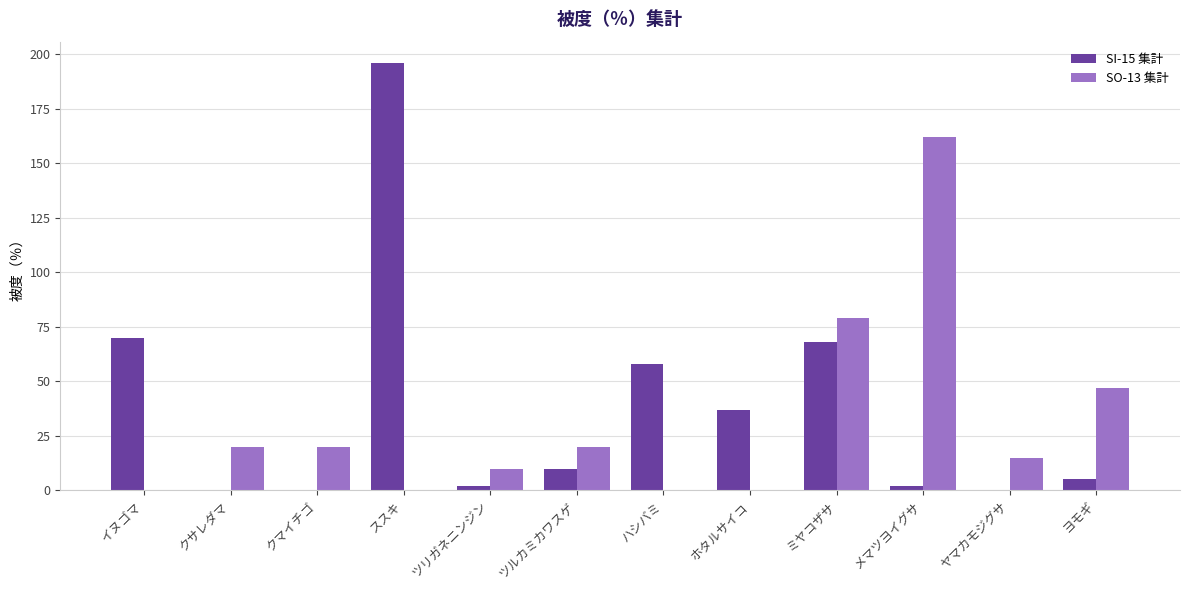

Which series has the largest total across all categories?

SI-15 集計